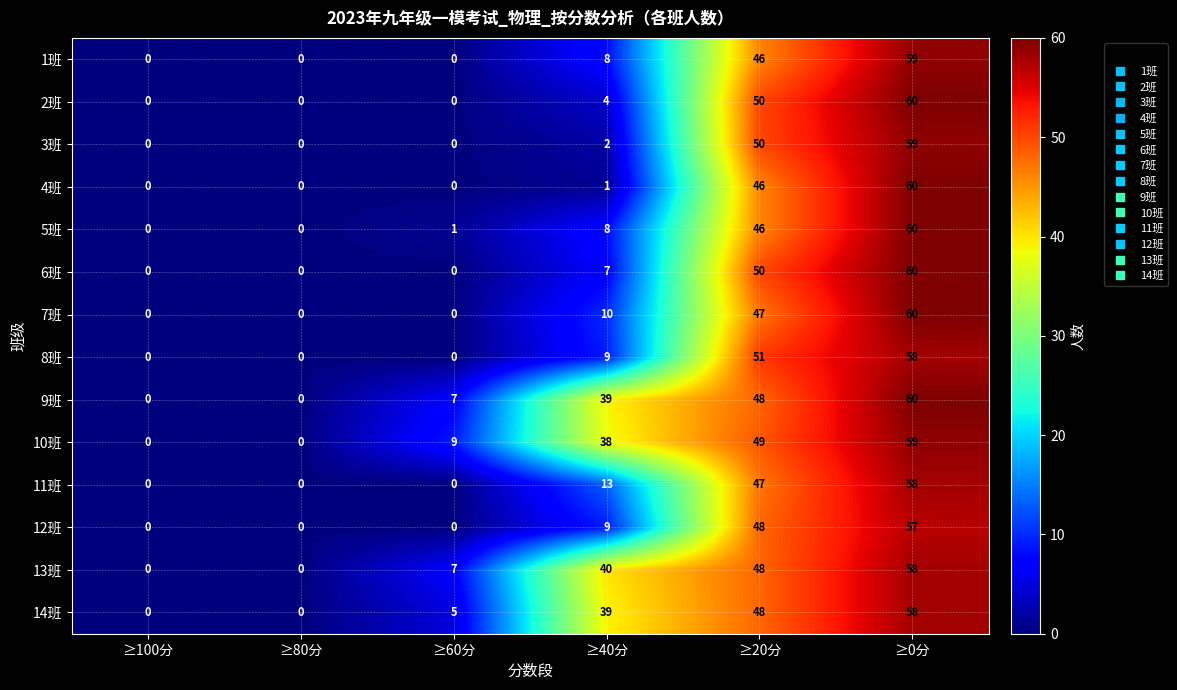

What is the sum of the 11班 values at ≥20分 and ≥100分?

47